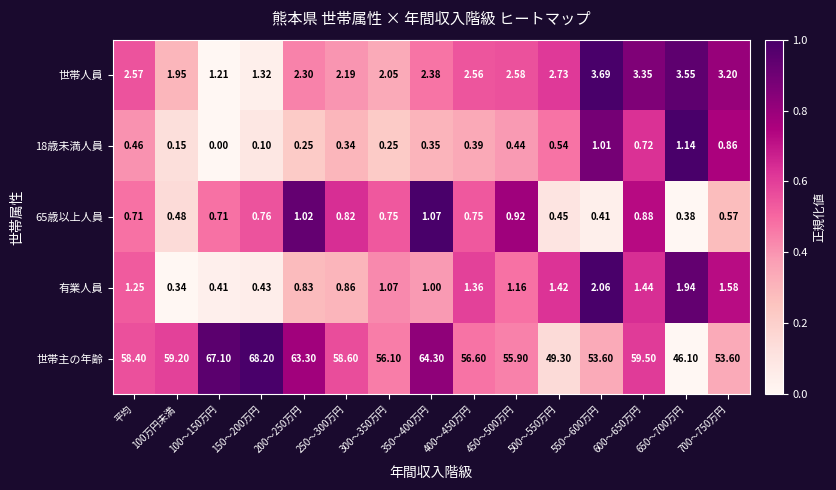

List the series in order of their peak value, lowest first.

65歳以上人員, 18歳未満人員, 有業人員, 世帯人員, 世帯主の年齢